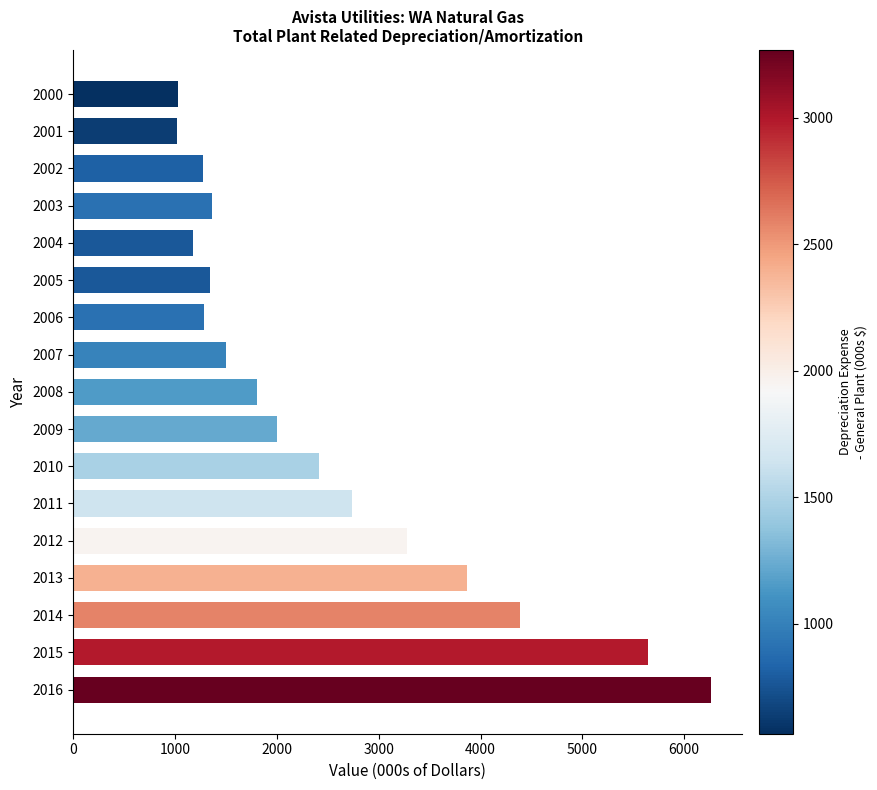

Approximately how many times larger is the value at 2006 compared to 2008?

0.7